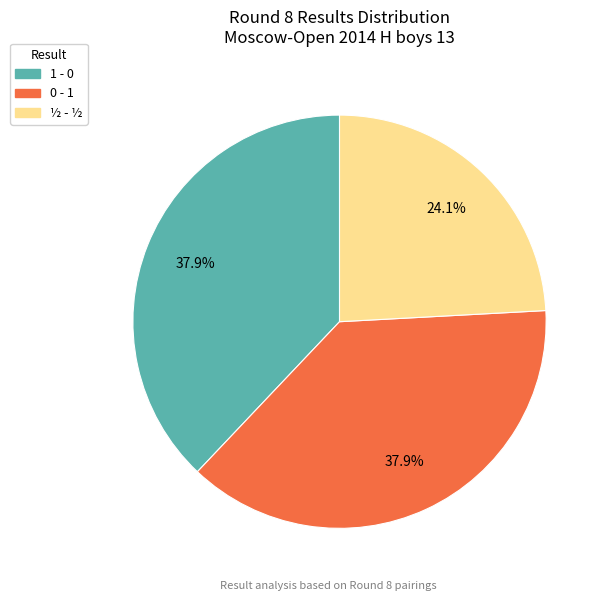

To the nearest percent, what percentage of the pie is ½ - ½?

24%